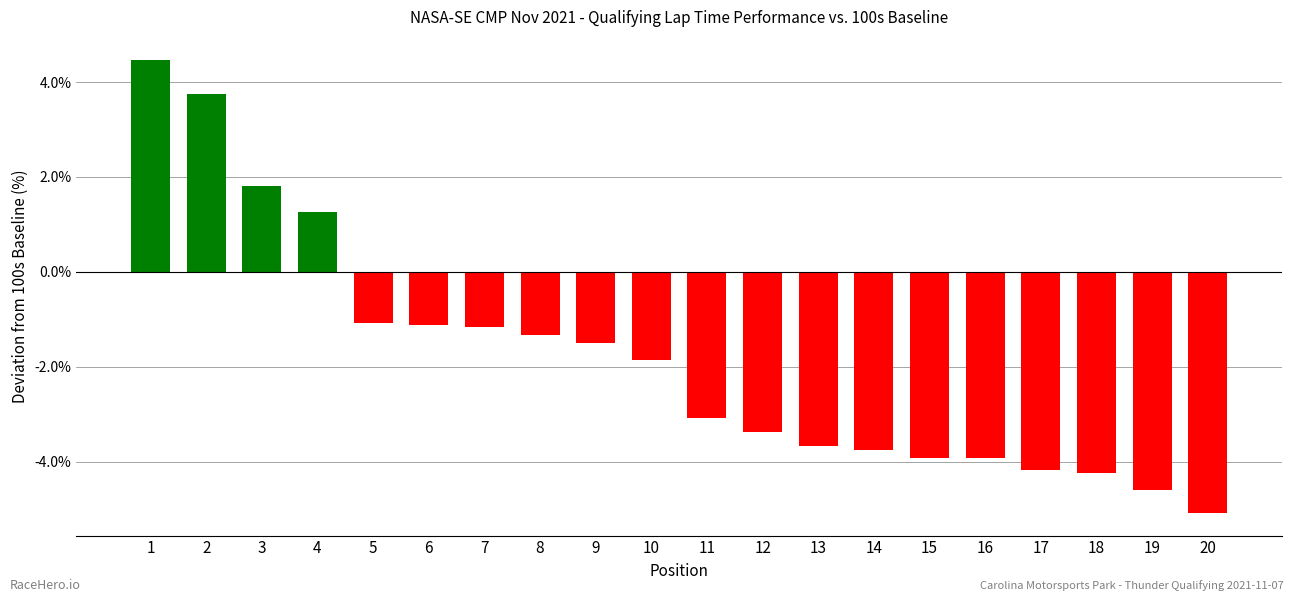

Where does the data first go above -1?

1